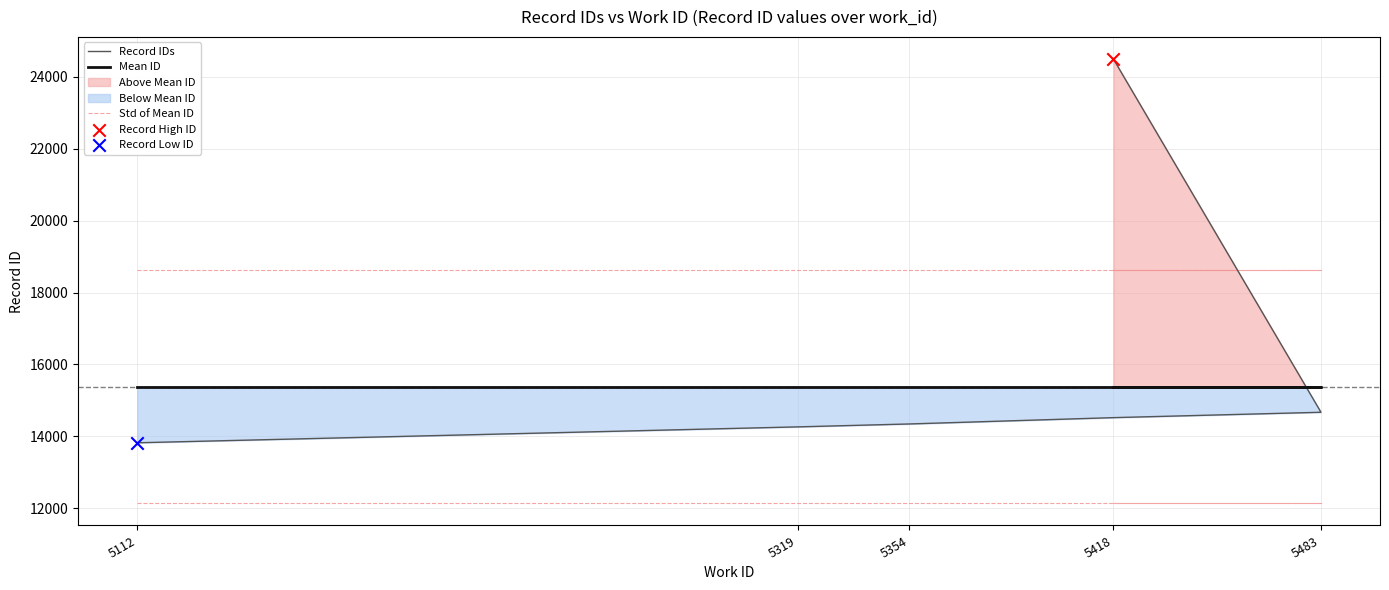

Which series has the largest total across all categories?

Std of Mean ID